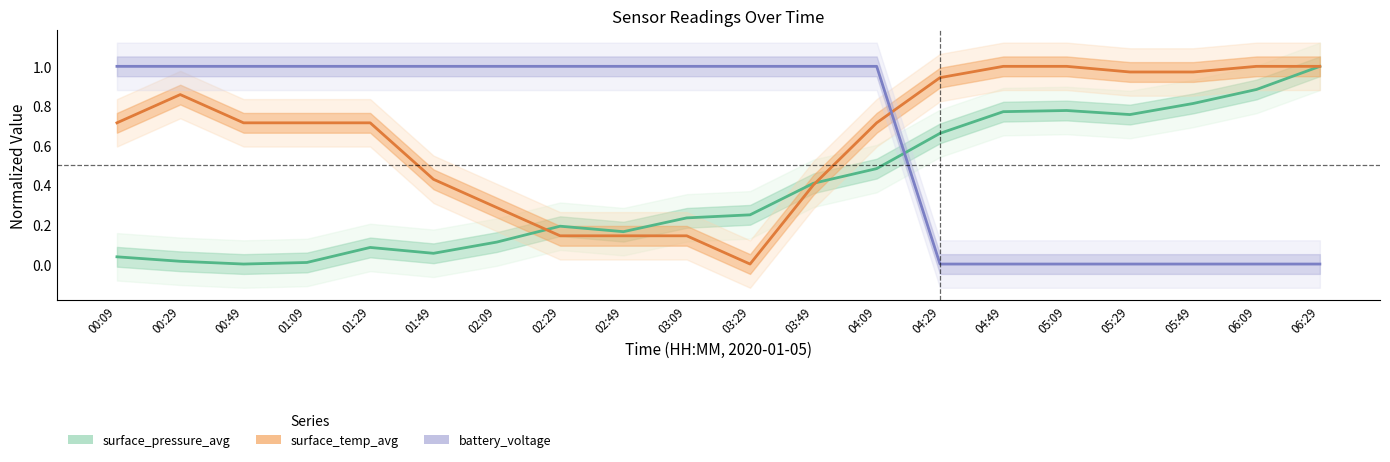

Which series has the largest total across all categories?

battery_voltage